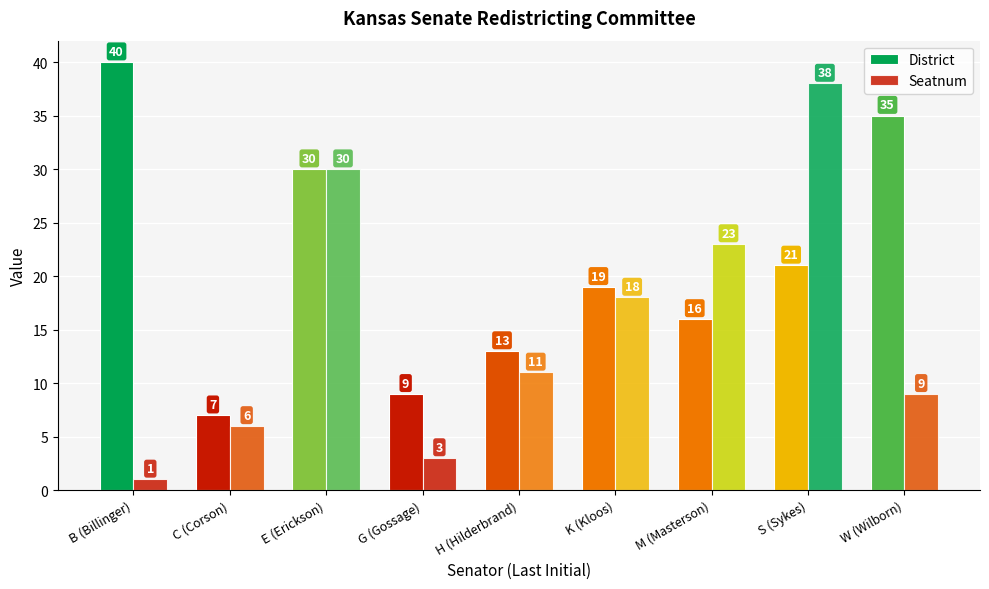

Reading left to right, extract all data points from this chart.

District: B (Billinger)=40	C (Corson)=7	E (Erickson)=30	G (Gossage)=9	H (Hilderbrand)=13	K (Kloos)=19	M (Masterson)=16	S (Sykes)=21	W (Wilborn)=35
Seatnum: B (Billinger)=1	C (Corson)=6	E (Erickson)=30	G (Gossage)=3	H (Hilderbrand)=11	K (Kloos)=18	M (Masterson)=23	S (Sykes)=38	W (Wilborn)=9